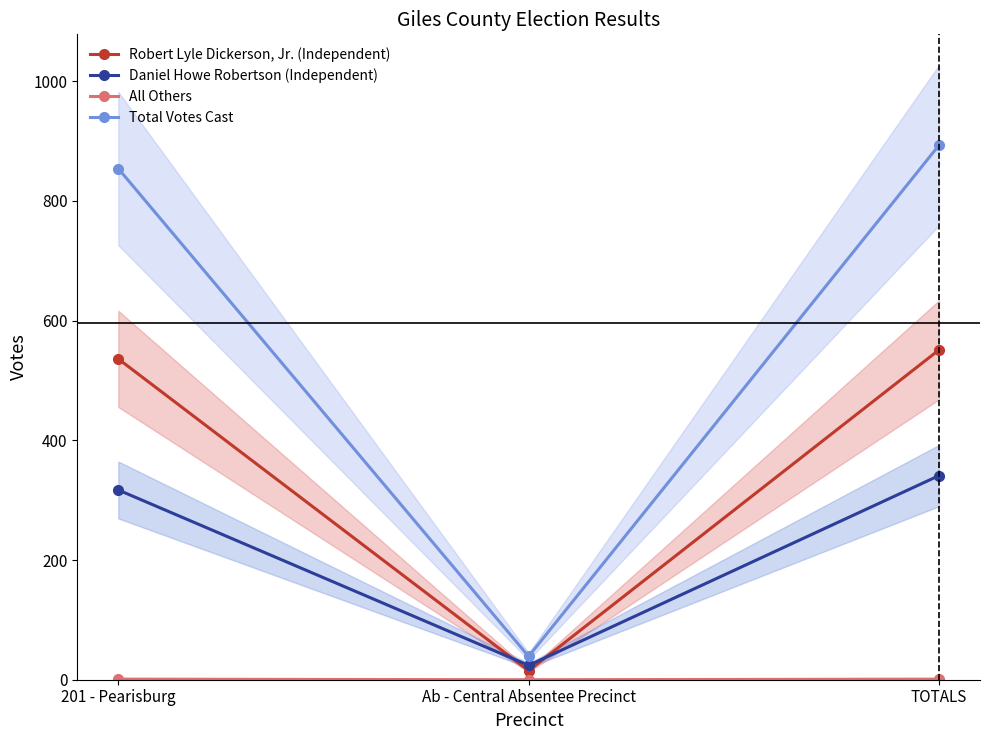

How many values in the All Others series are below 1?

1